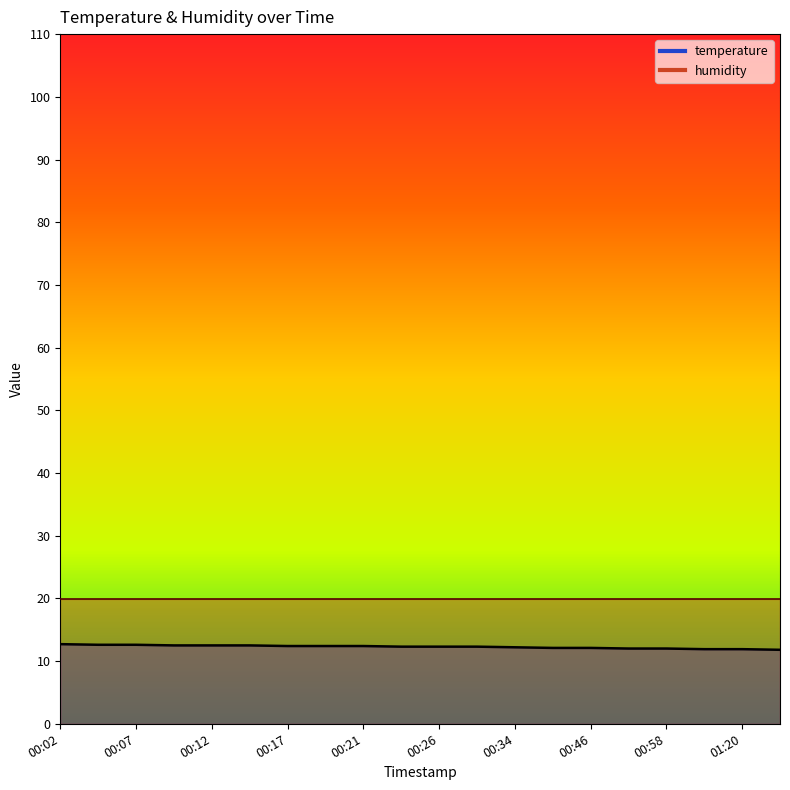

True or false: there are more than 0 points higher than both neighbors.

False